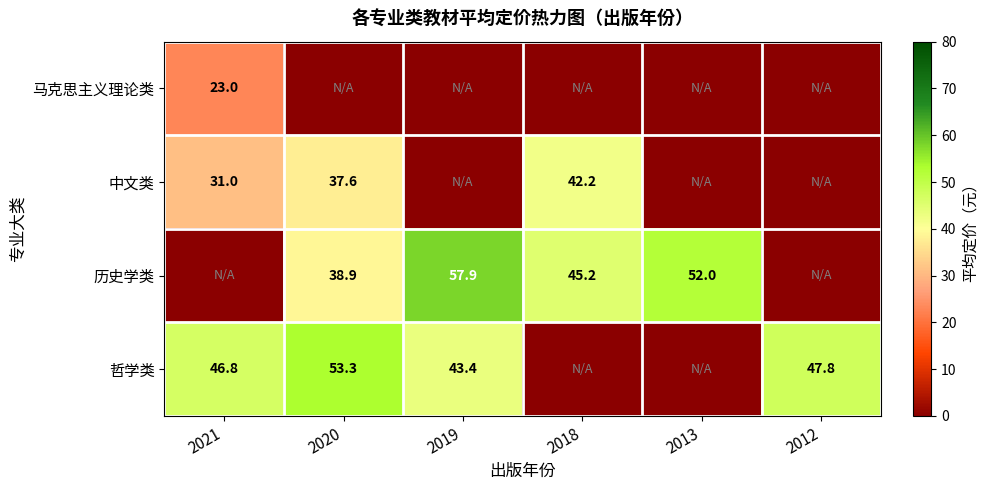

True or false: 马克思主义理论类 has a value of 23.0 at 2021.

True